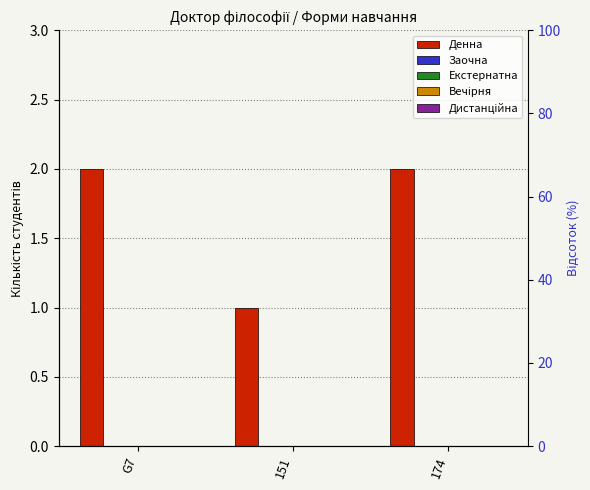

Rank the categories by Вечірня value from highest to lowest.

G7, 151, 174